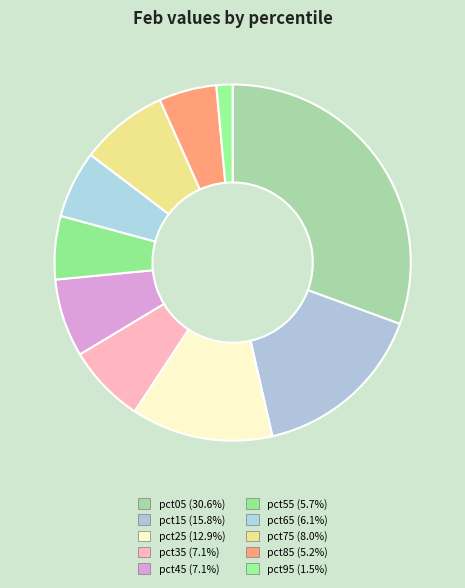

Count the number of slices in the pie.

10